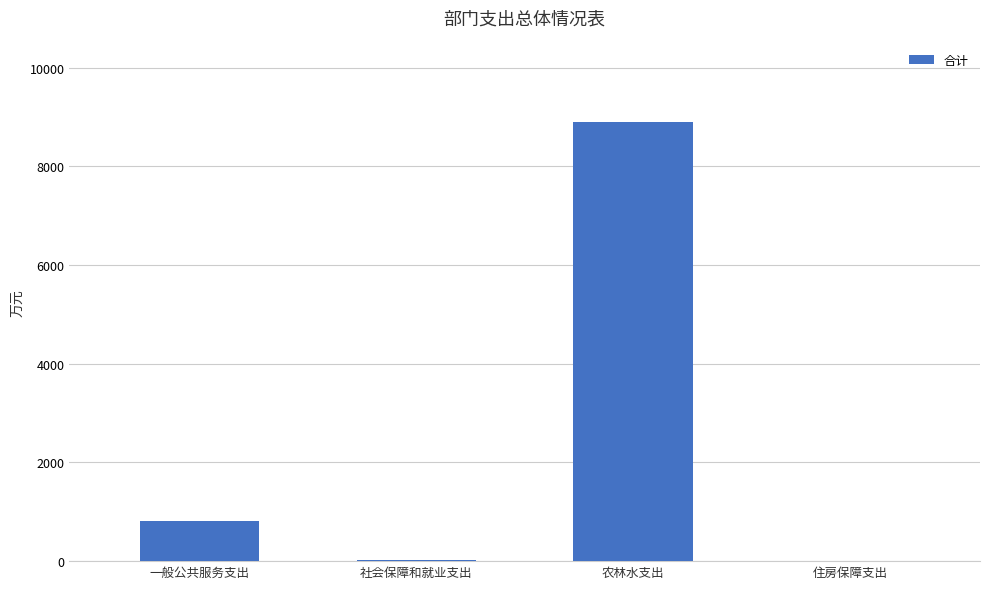

The value at 一般公共服务支出 is 389.5. True or false?

False